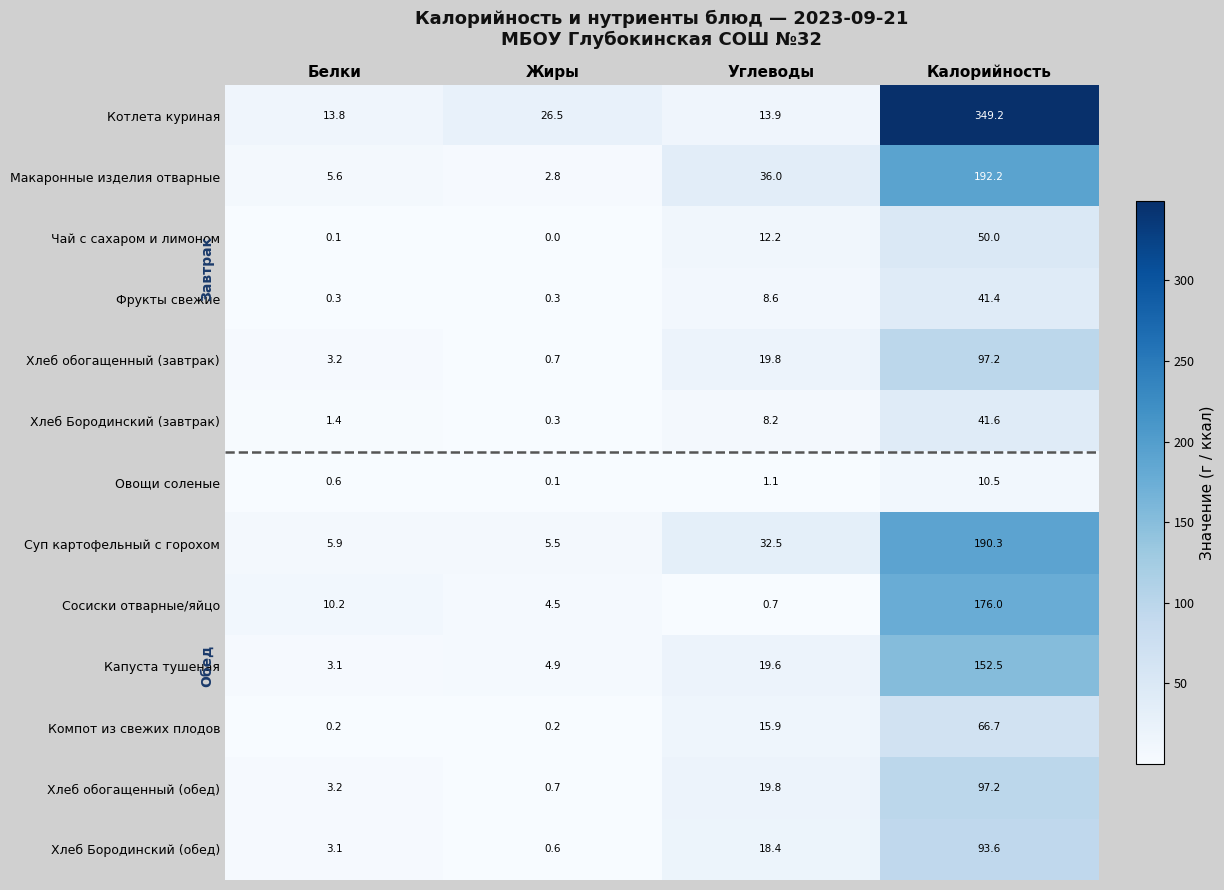

The value of Чай с сахаром и лимоном at Жиры is 0.0. True or false?

True